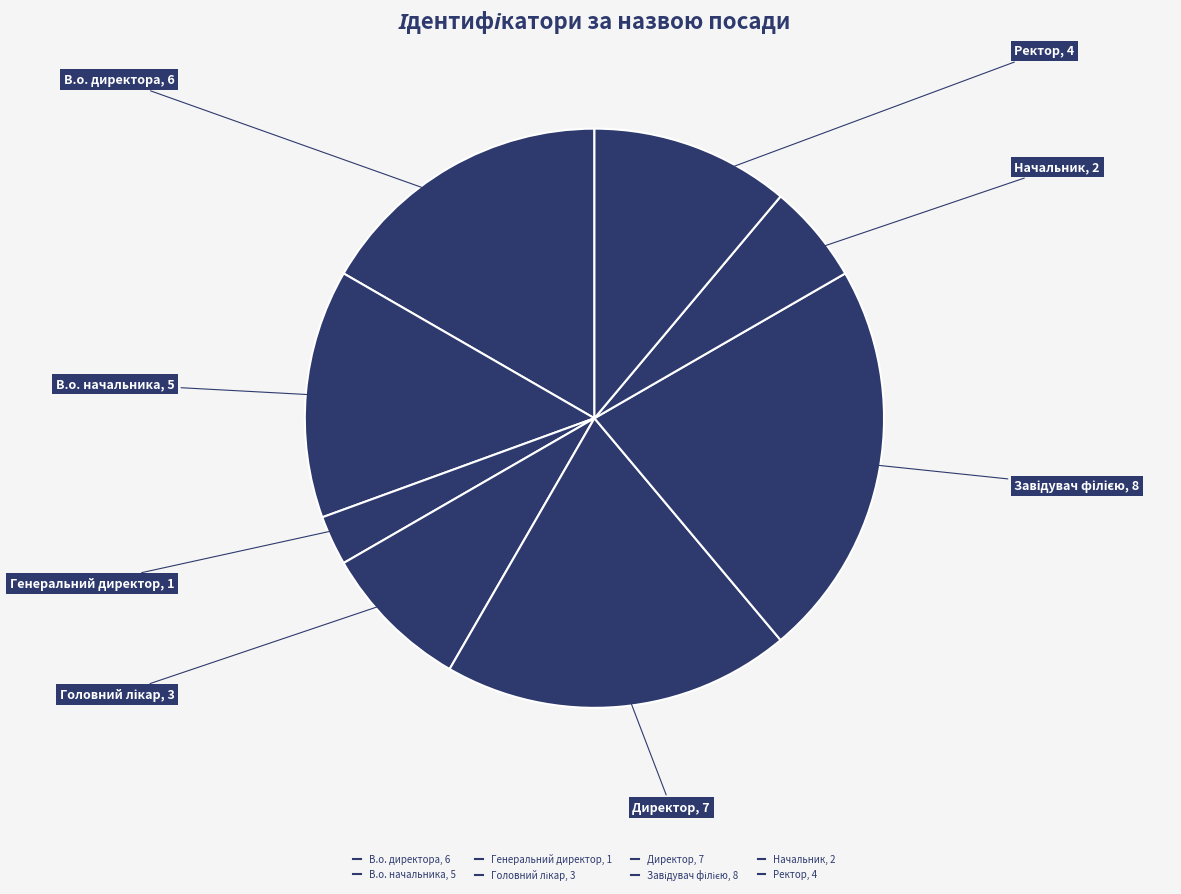

Is there any slice that represents more than half of the pie?

No